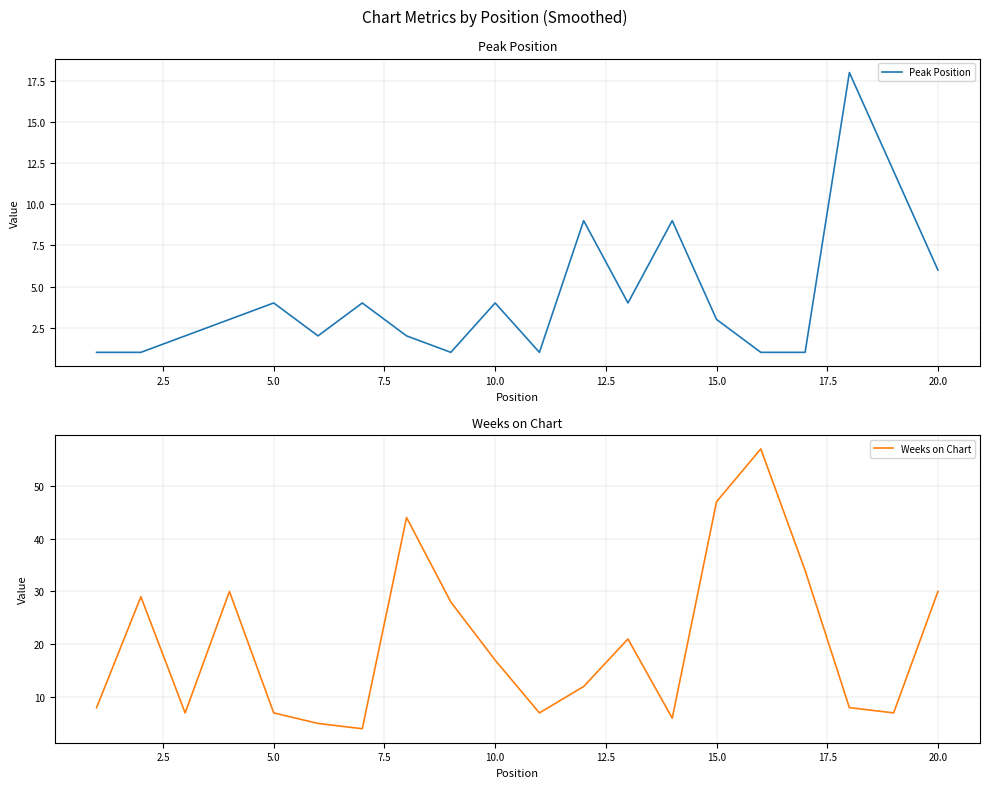

What is the lowest value of the Peak Position series?

1